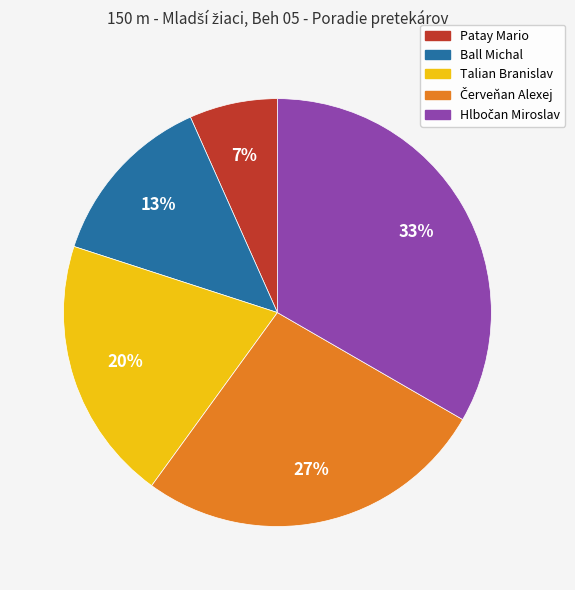

To the nearest percent, what percentage of the pie is Ball Michal?

13%